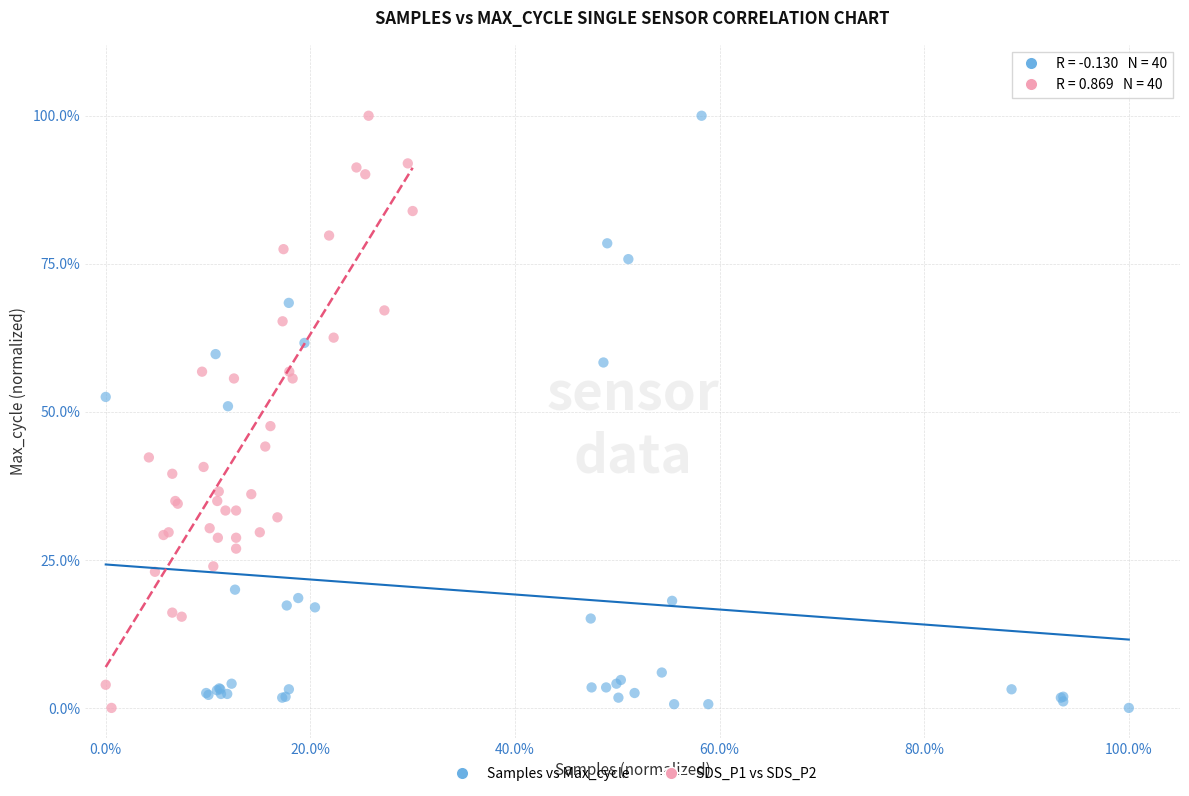

What are all the series names shown in the legend?

Samples vs Max_cycle, SDS_P1 vs SDS_P2